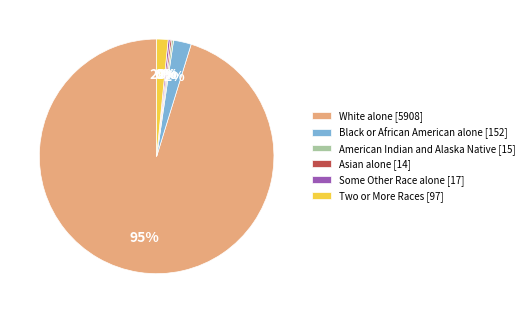

Is it true that Two or More Races [97] is 12% of the pie?

False